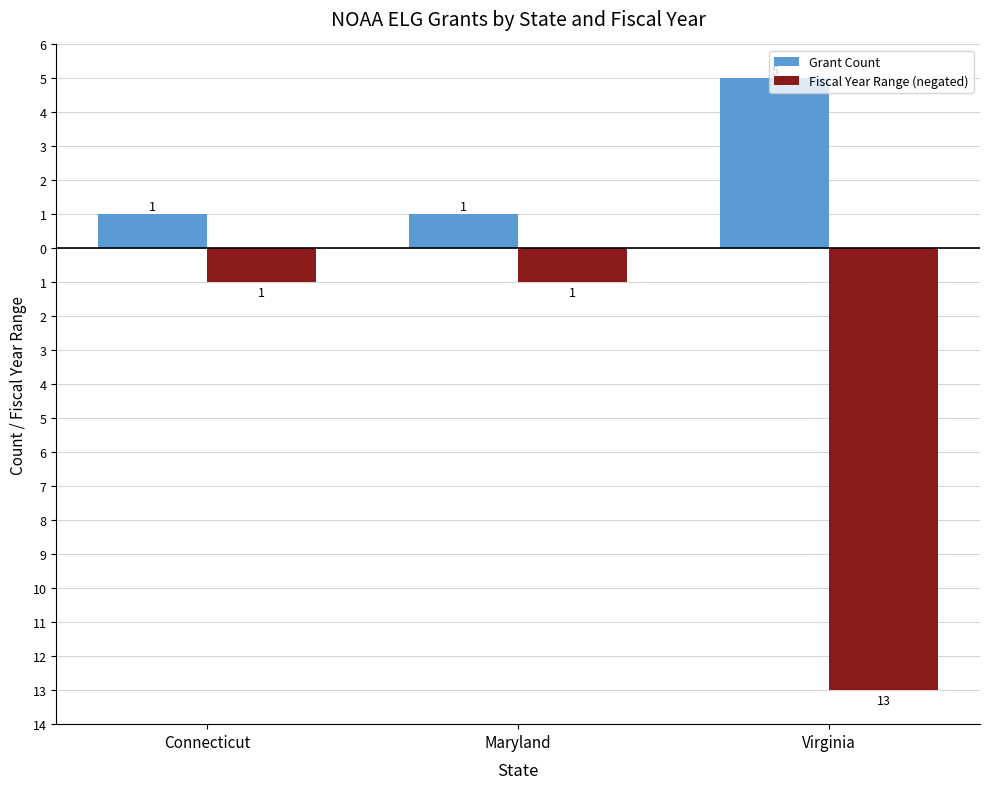

Which category has the lowest value across all series?

Virginia